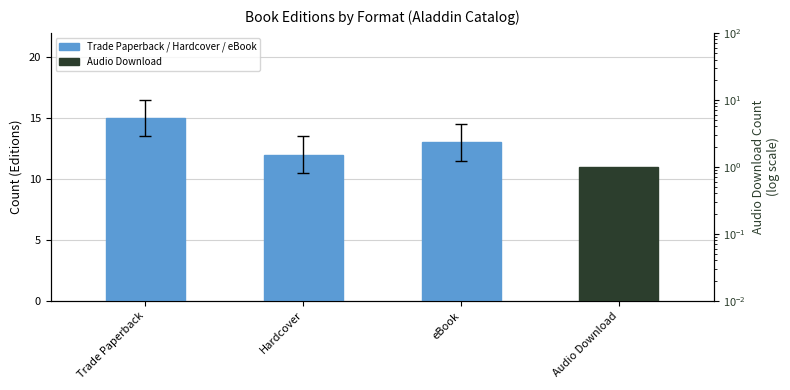

What is the greatest value displayed?

15